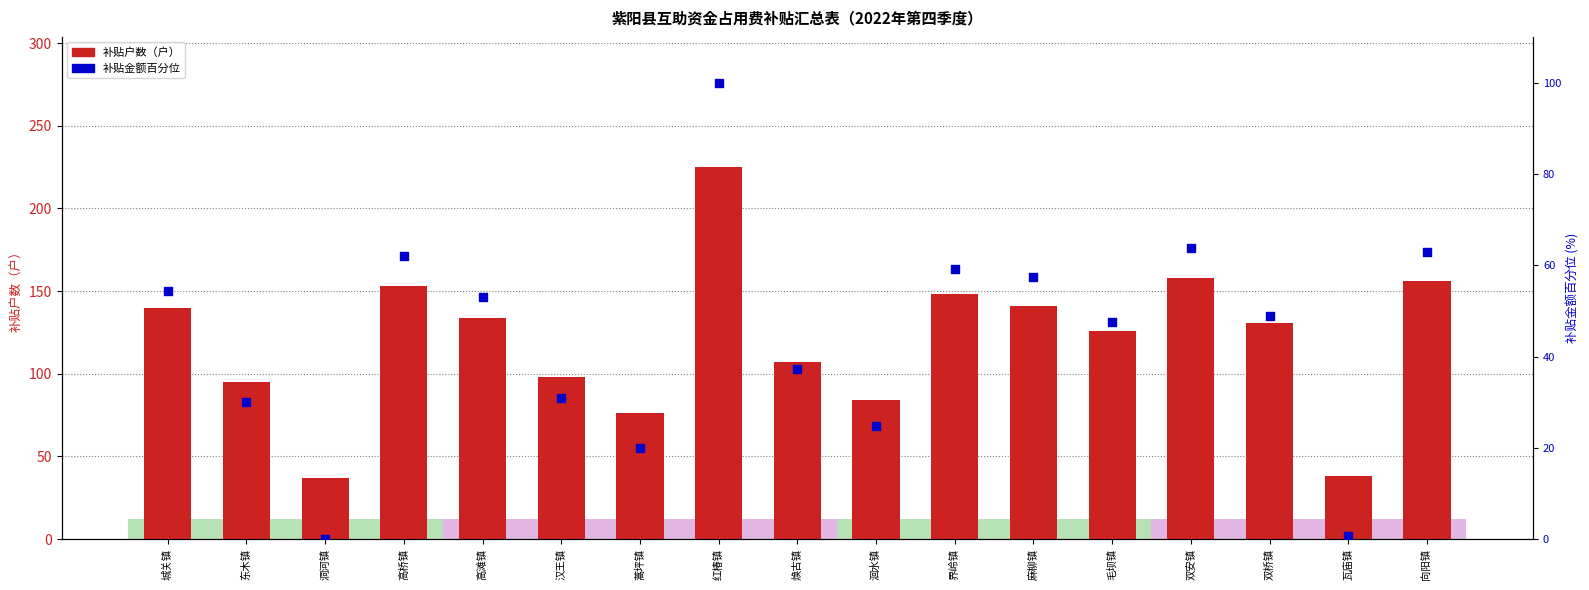

Which series contains the highest Y value?

补贴户数（户）